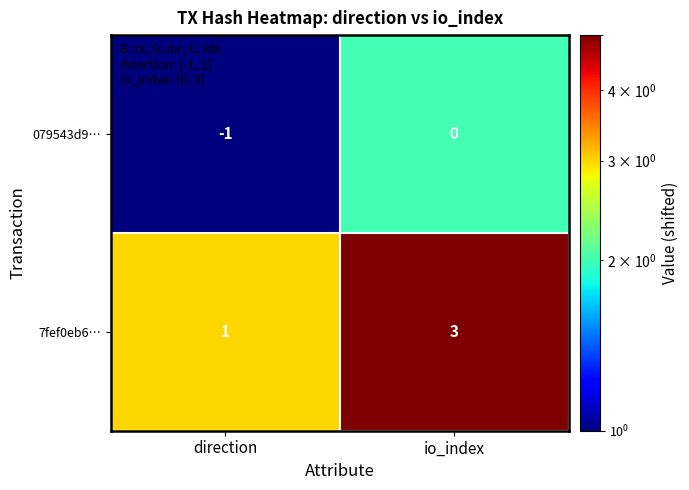

Is it true that 079543d9… equals -1 at direction?

True